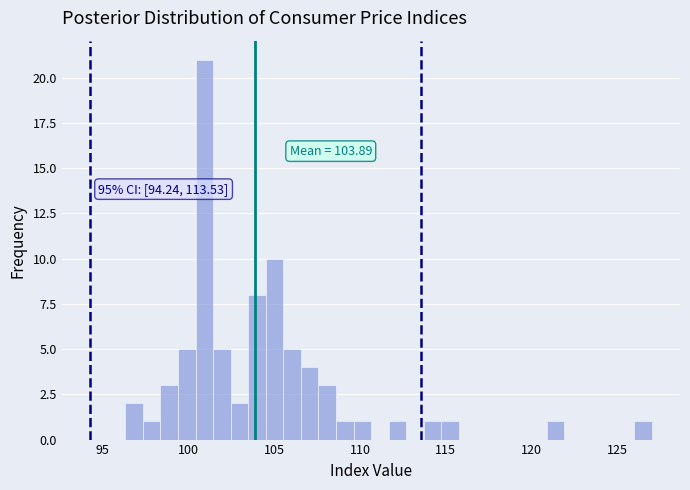

Read against the x-axis, roughly where is the centre of the tallest bar?

101.0